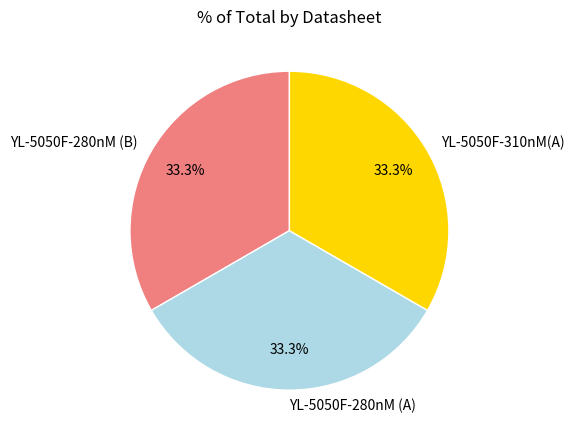

How many slices are in this pie chart?

3